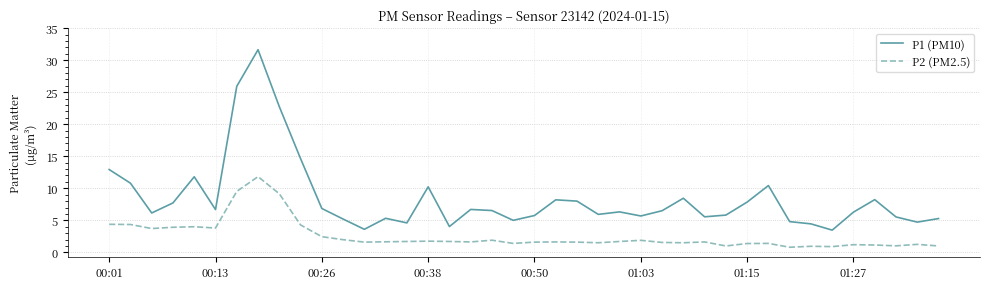

Count the number of categories in the chart.

40